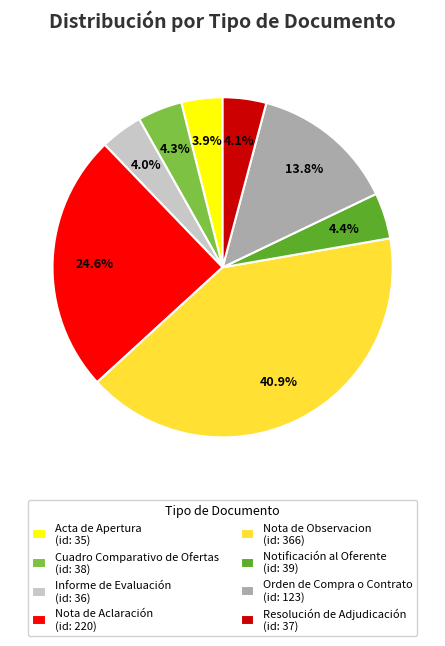

Is it true that Informe de Evaluación is 4% of the pie?

True